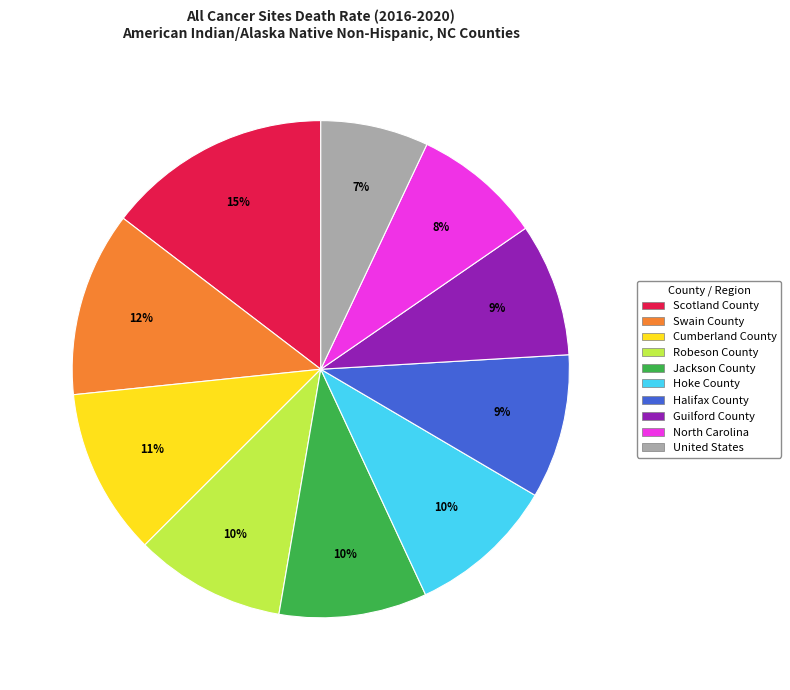

How many segments does this pie chart have?

10